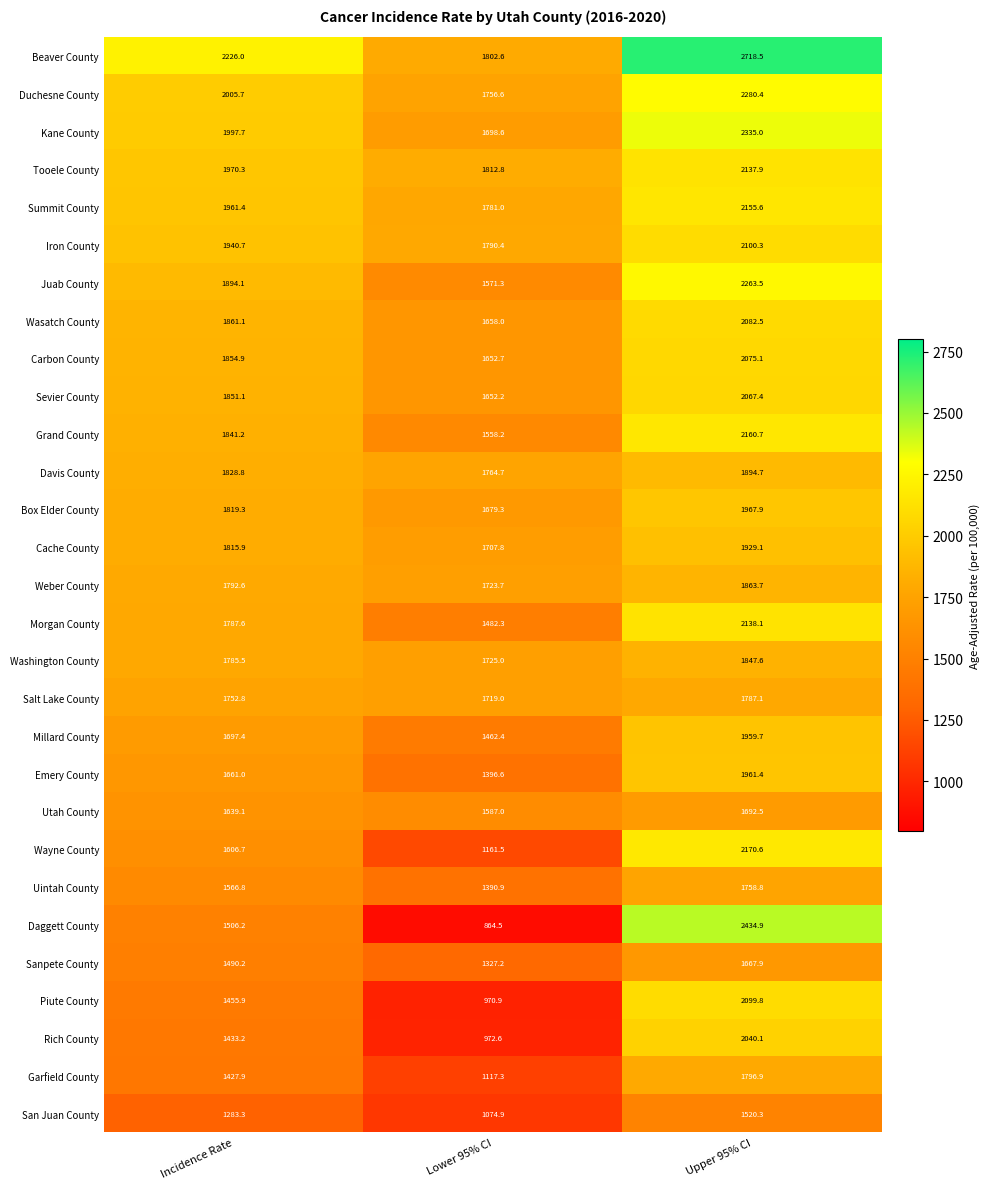

Rank the series at Upper 95% CI from highest to lowest value.

Beaver County, Daggett County, Kane County, Duchesne County, Juab County, Wayne County, Grand County, Summit County, Morgan County, Tooele County, Iron County, Piute County, Wasatch County, Carbon County, Sevier County, Rich County, Box Elder County, Emery County, Millard County, Cache County, Davis County, Weber County, Washington County, Garfield County, Salt Lake County, Uintah County, Utah County, Sanpete County, San Juan County